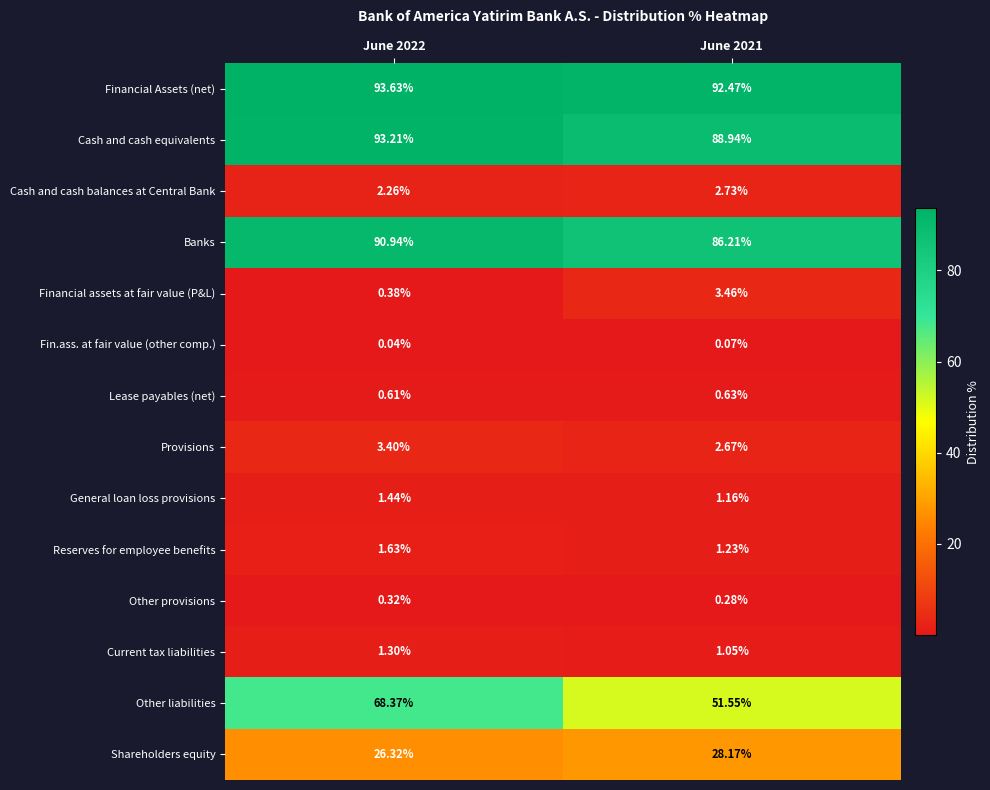

Which series changed the most between June 2022 and June 2021?

Other liabilities